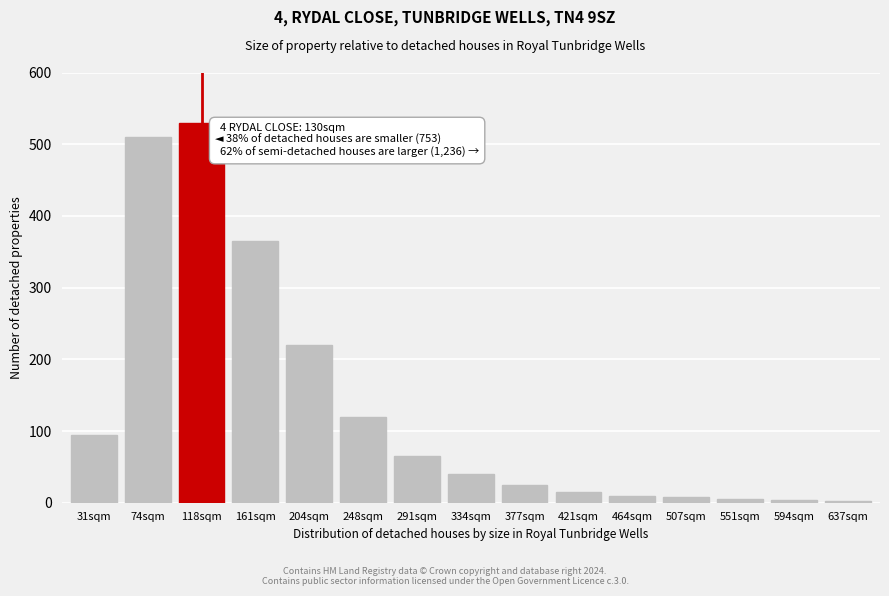

Is it true that the value at 118sqm is 279?

False